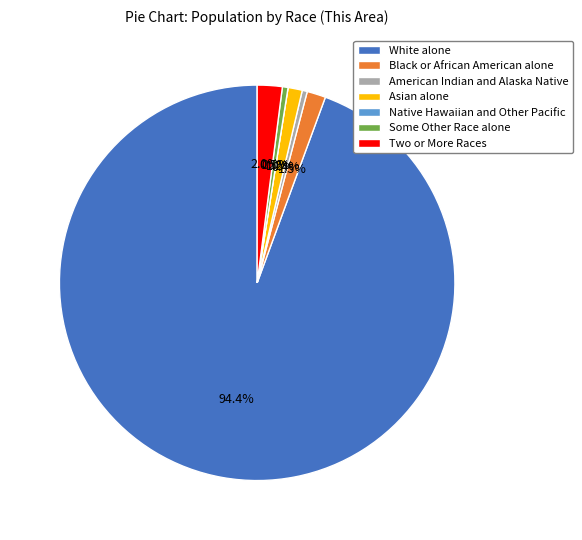

Which slice is the smallest?

Native Hawaiian and Other Pacific